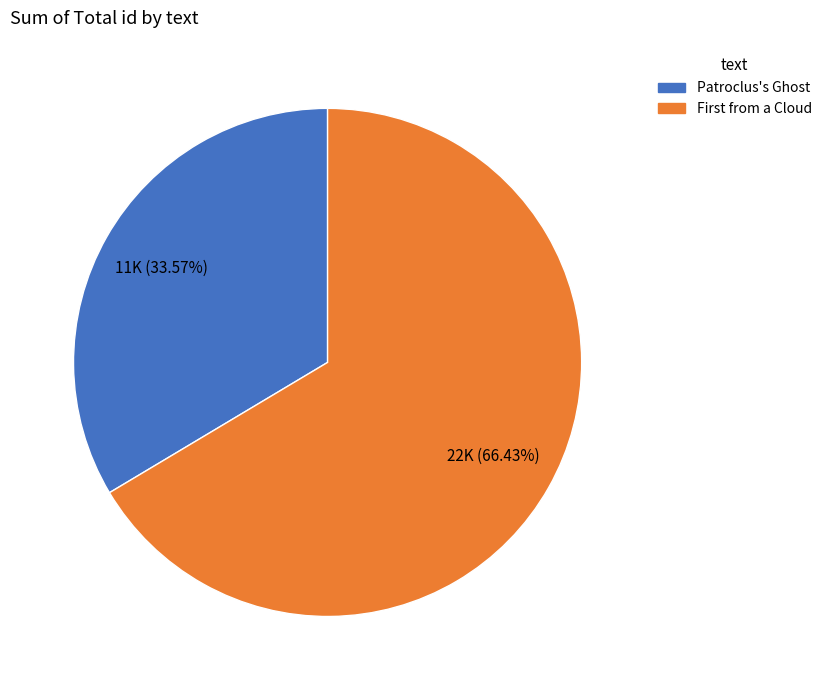

What percentage is the Patroclus's Ghost slice, to the nearest percent?

34%